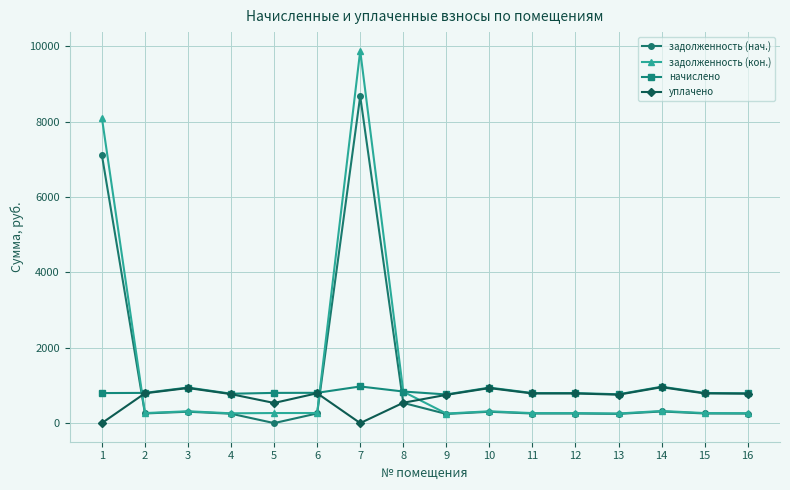

At how many categories does at least one series exceed 1067?

2